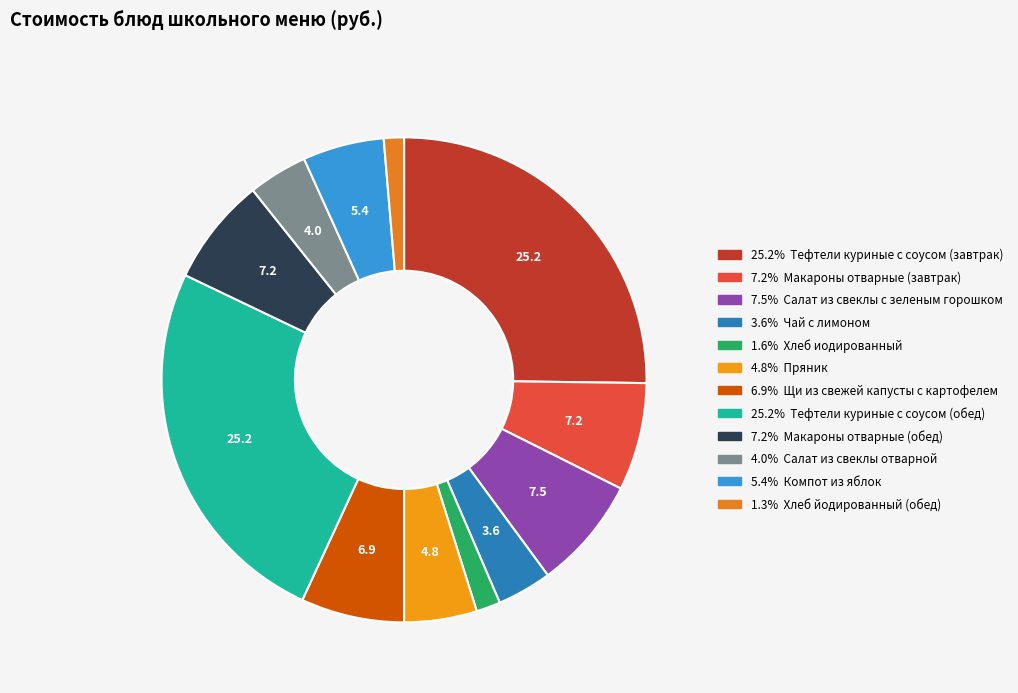

How many slices are in this pie chart?

12